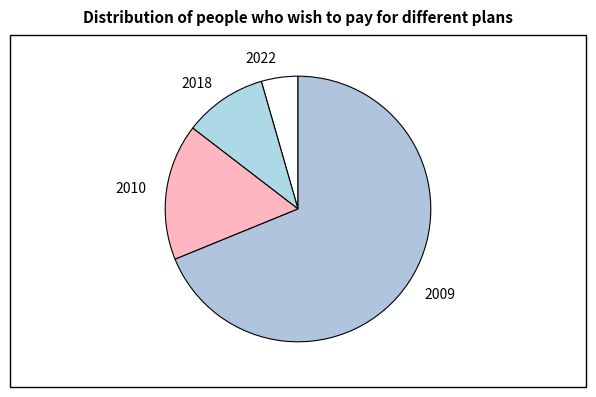

Which category has the smallest portion of the pie?

2022